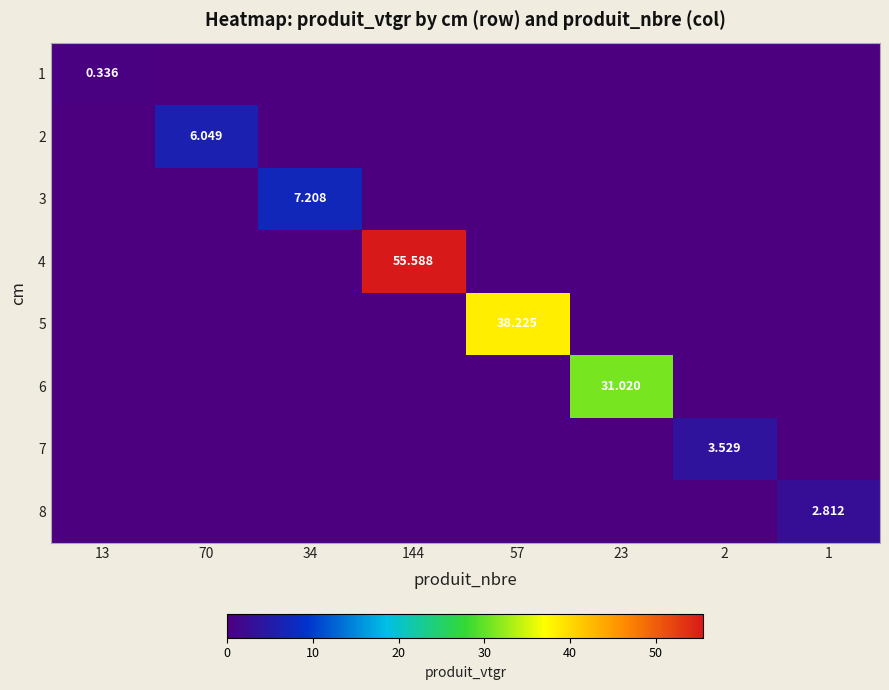

Is it true that 3 equals 7.2 at 34?

True